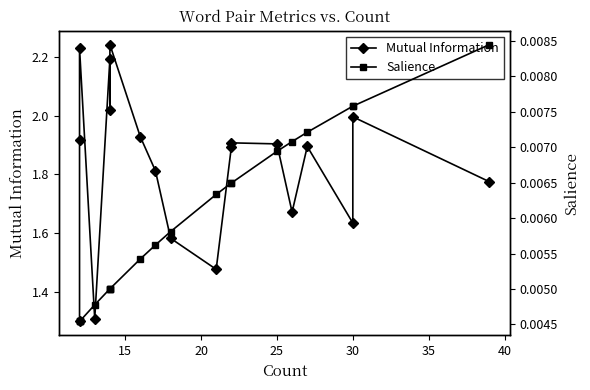

Rank the series at 25 from highest to lowest value.

Mutual Information, Salience